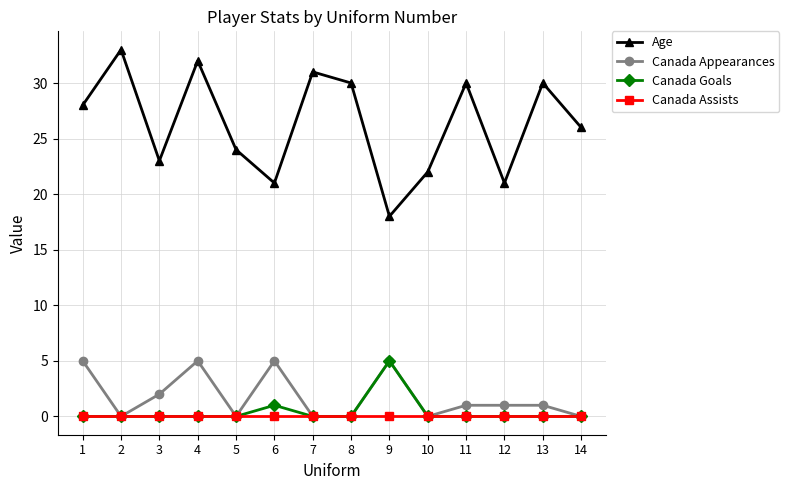

Where is the first local maximum for Age?

2